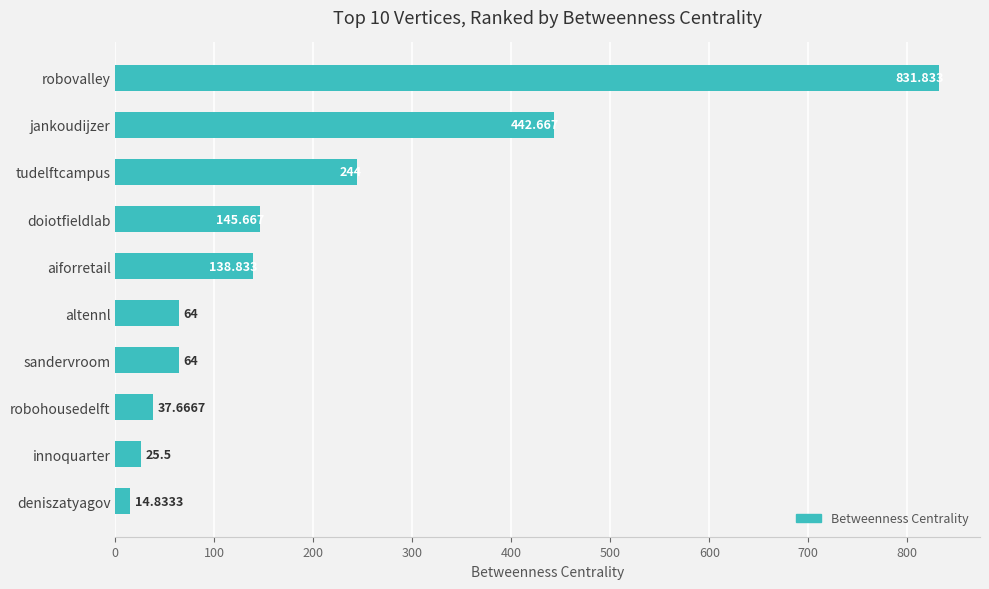

At which label is the value closest to 423?

jankoudijzer